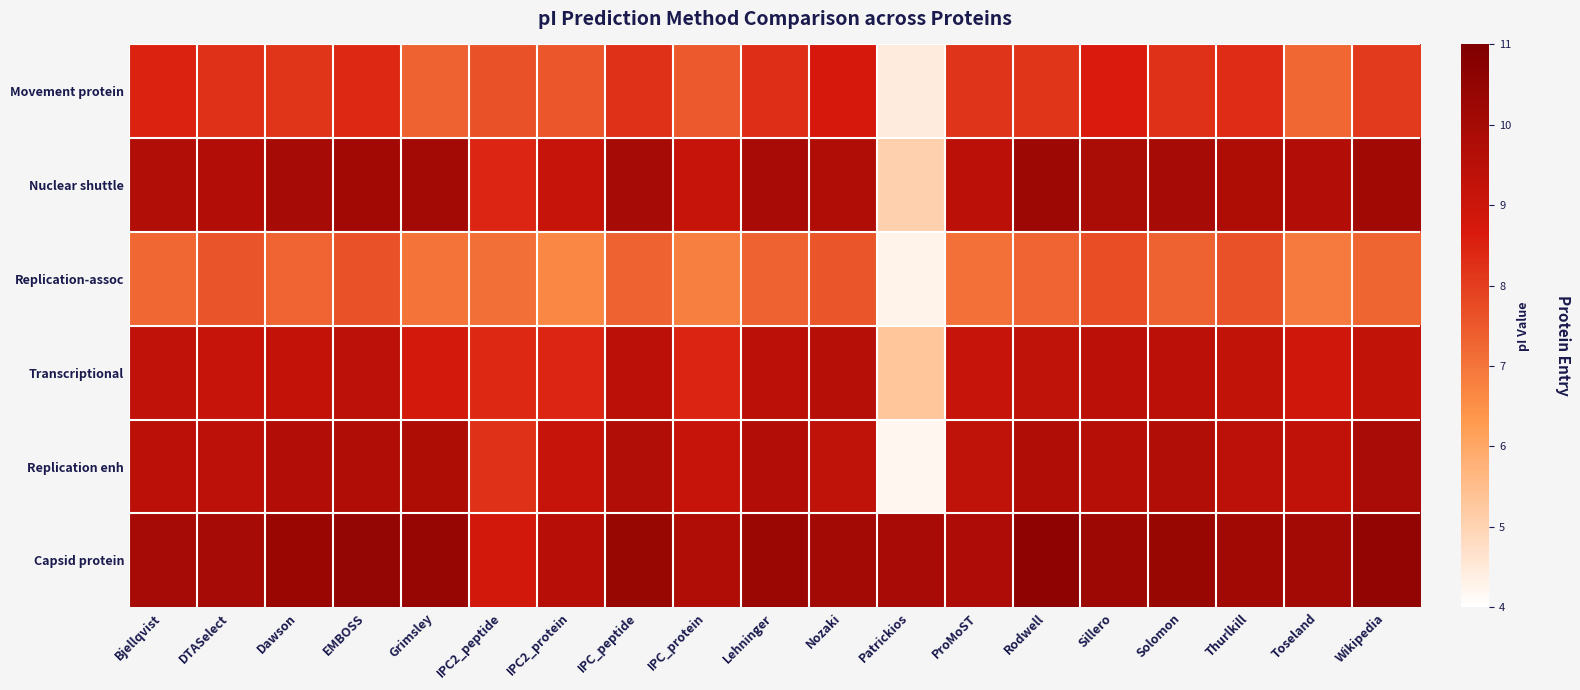

At Grimsley, list the series in order from smallest to largest.

Replication-assoc, Movement protein, Transcriptional, Replication enh, Nuclear shuttle, Capsid protein